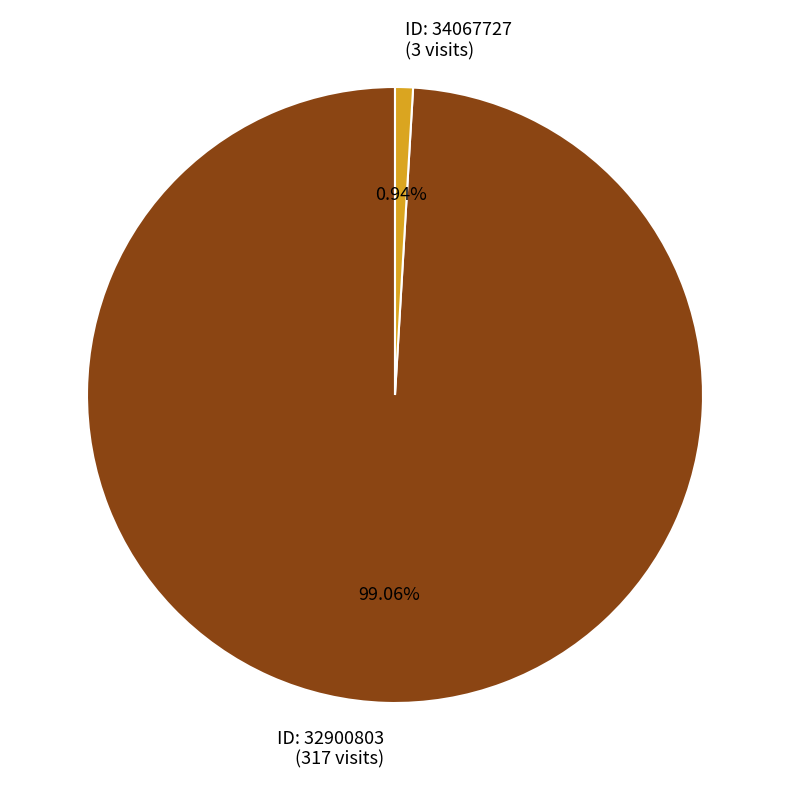

Does any single category account for the majority?

Yes